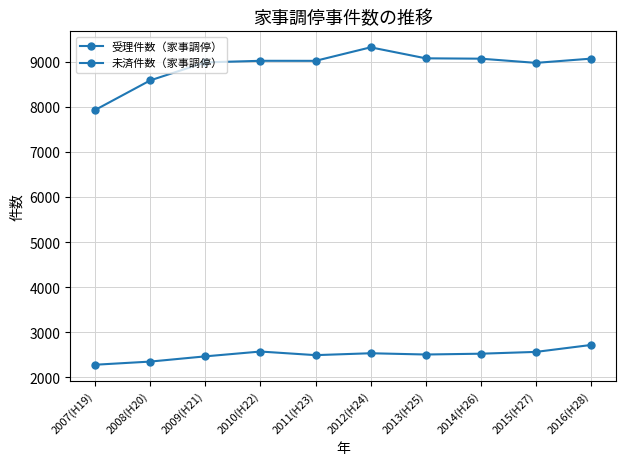

True or false: 未済件数（家事調停） and 受理件数（家事調停） cross at least once.

False